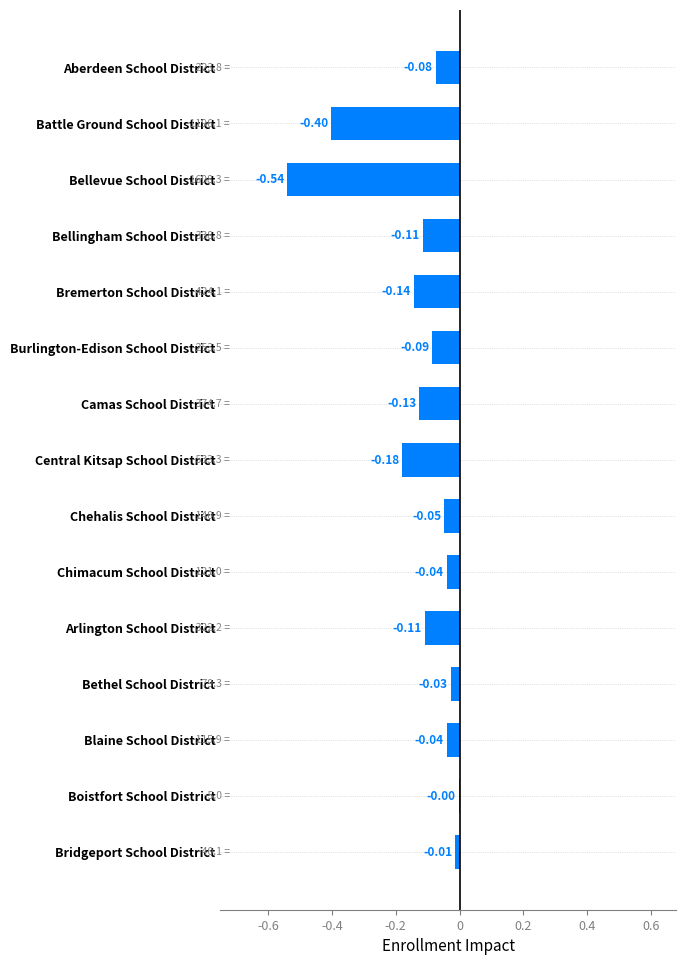

Where is the data nearest to the value 0?

Boistfort School District